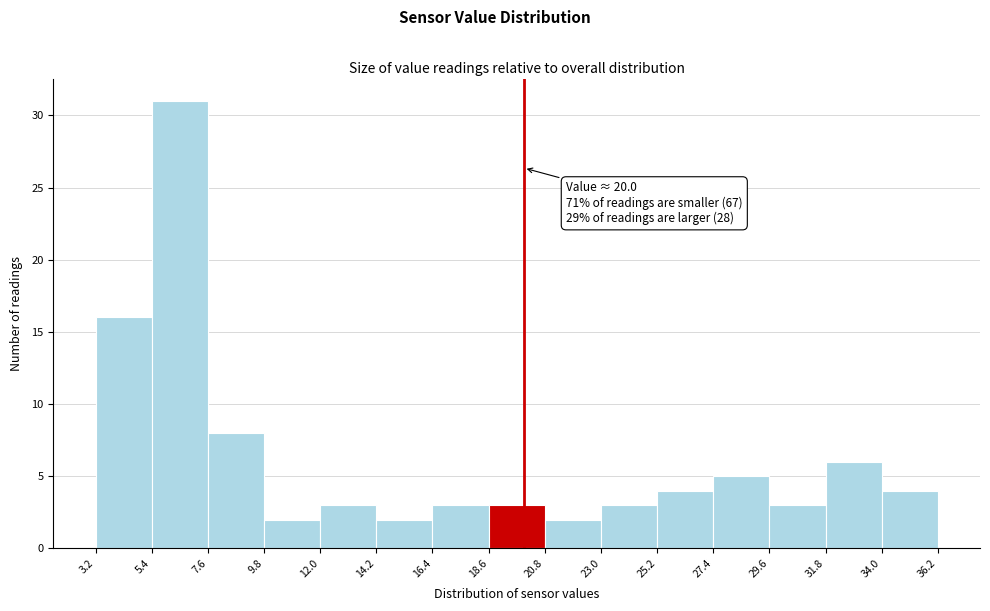

Over which range of the x-axis is the bar tallest?

5.4 to 7.6